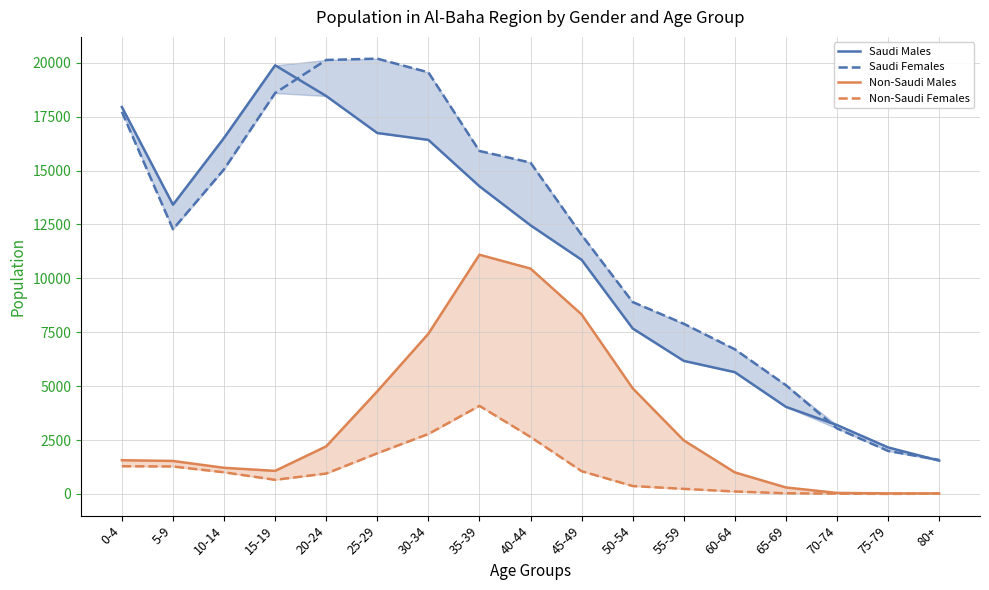

In Saudi Females, how many points are lower than both neighbors (excluding endpoints)?

1